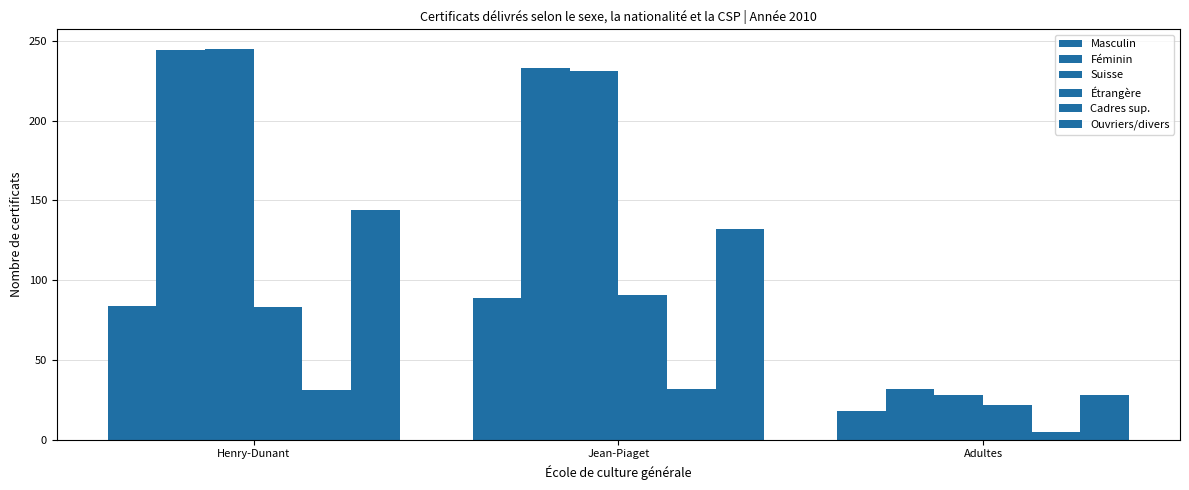

Is it true that Étrangère equals 22 at Adultes?

True